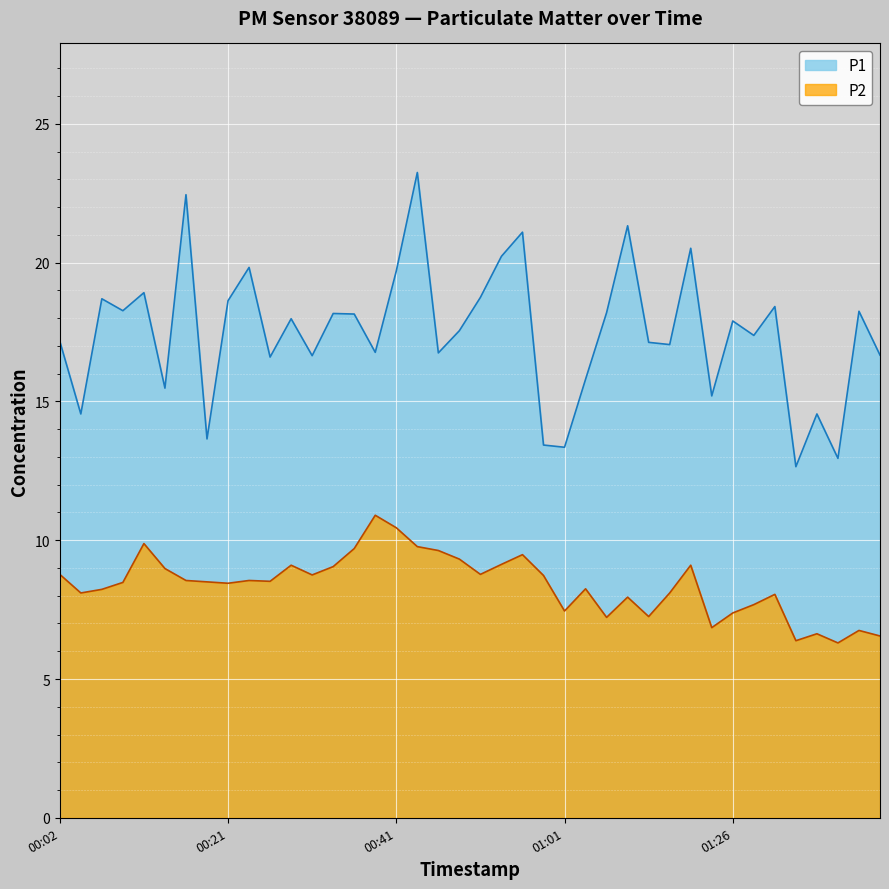

True or false: P2 and P1 cross at least once.

False